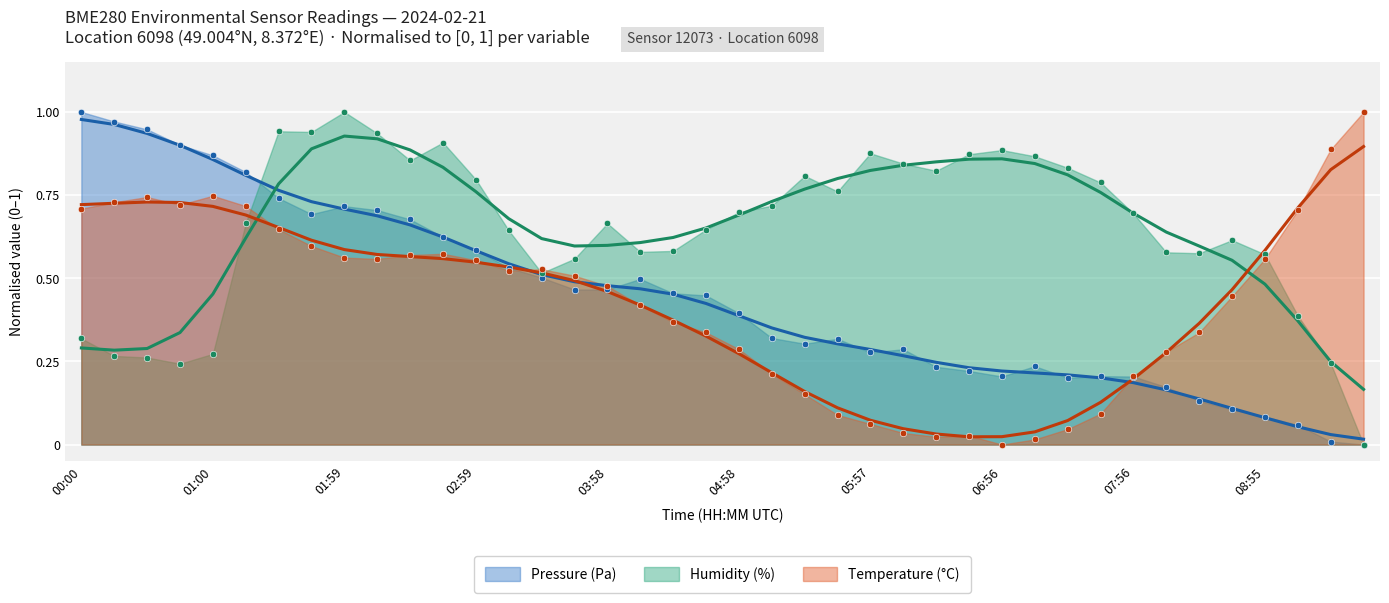

At how many categories does at least one series exceed 0?

40